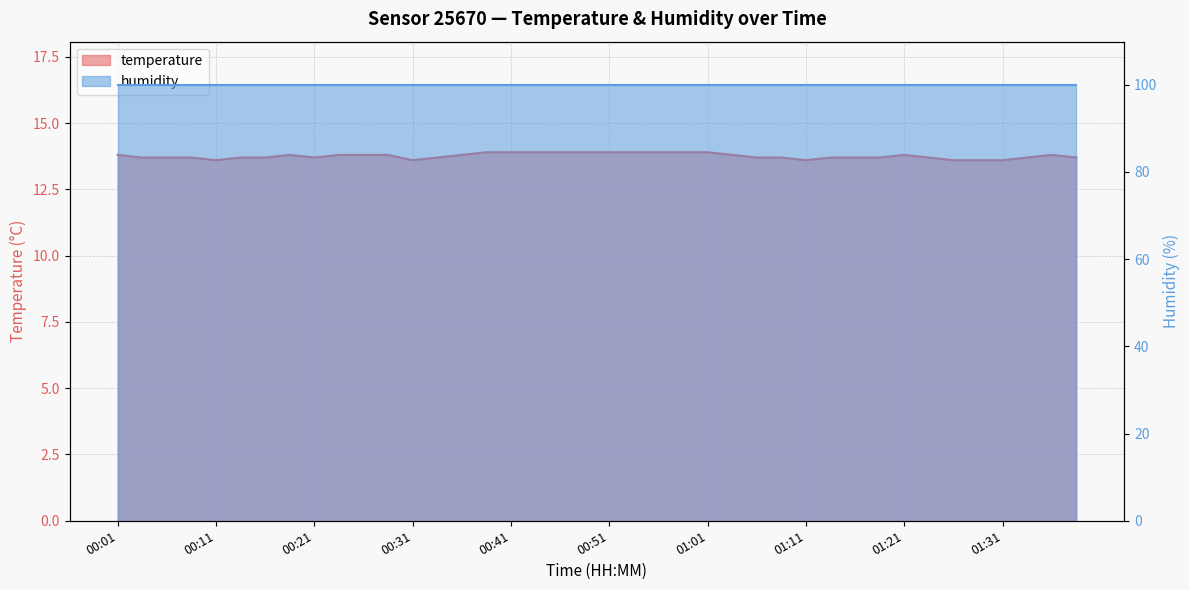

Which category has the lowest value across all series?

00:11